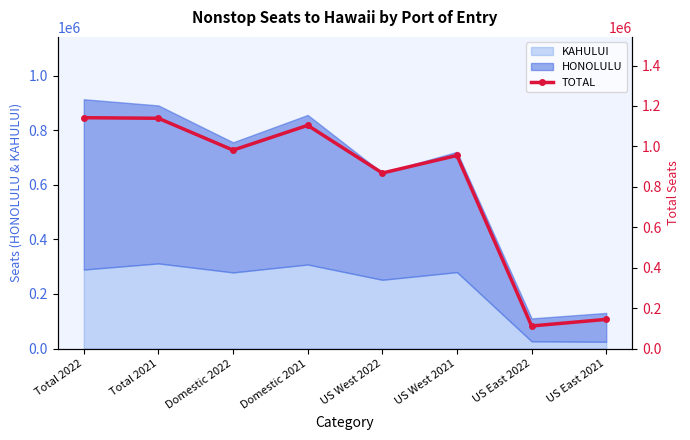

True or false: the data shows 1371112 at US West 2021.

False